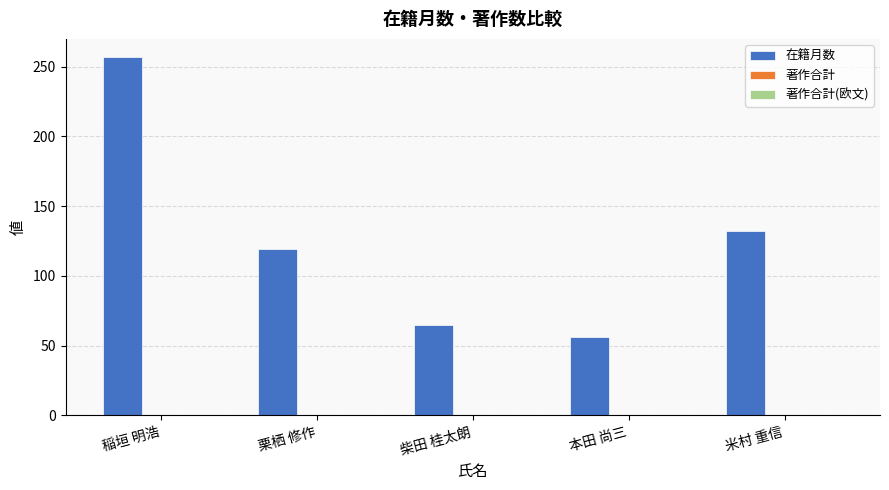

The value at 稲垣 明浩 is 257. True or false?

True